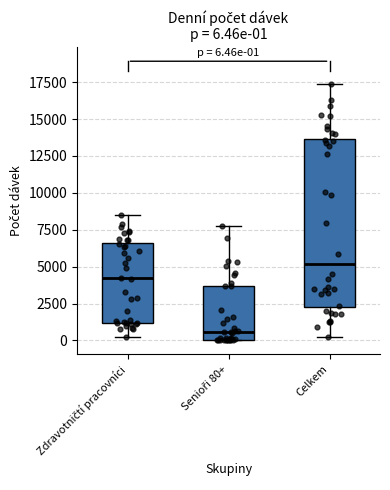

Comparing the boxes themselves (not the whiskers), which one is the tallest?

Celkem